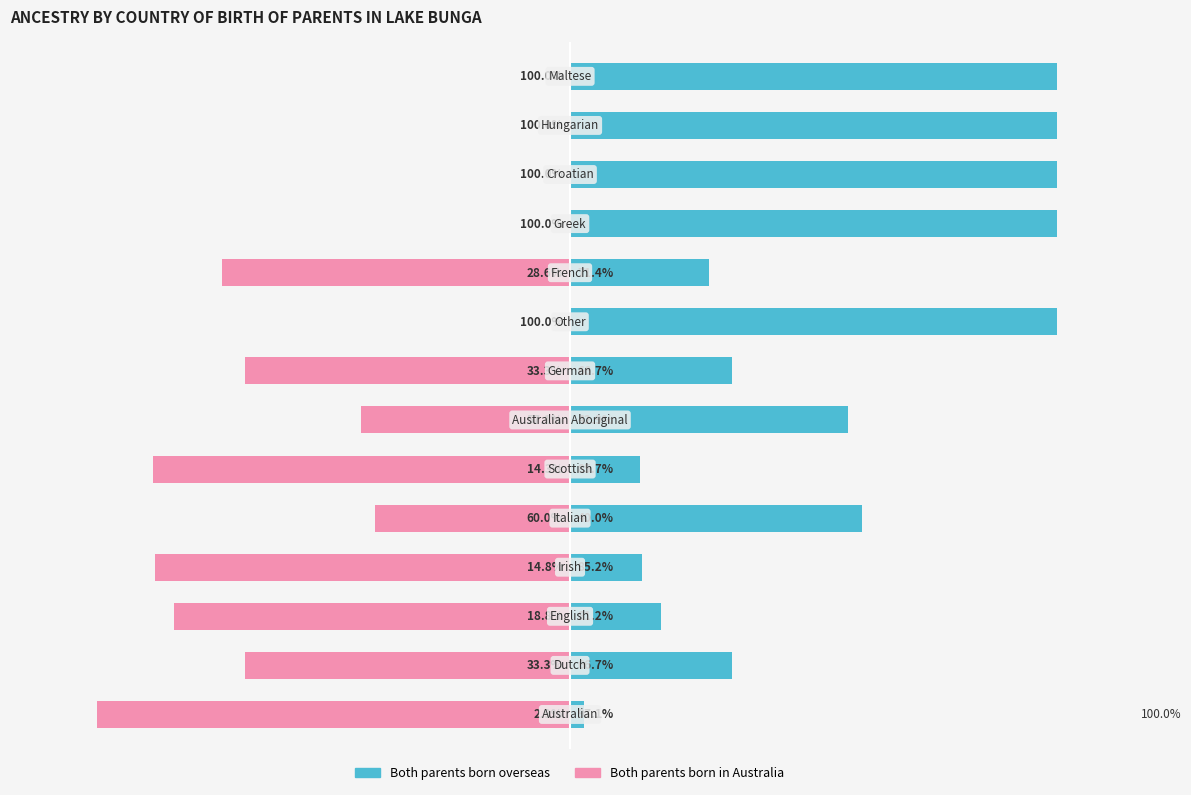

How many data points in Both parents born overseas are less than 57?

7